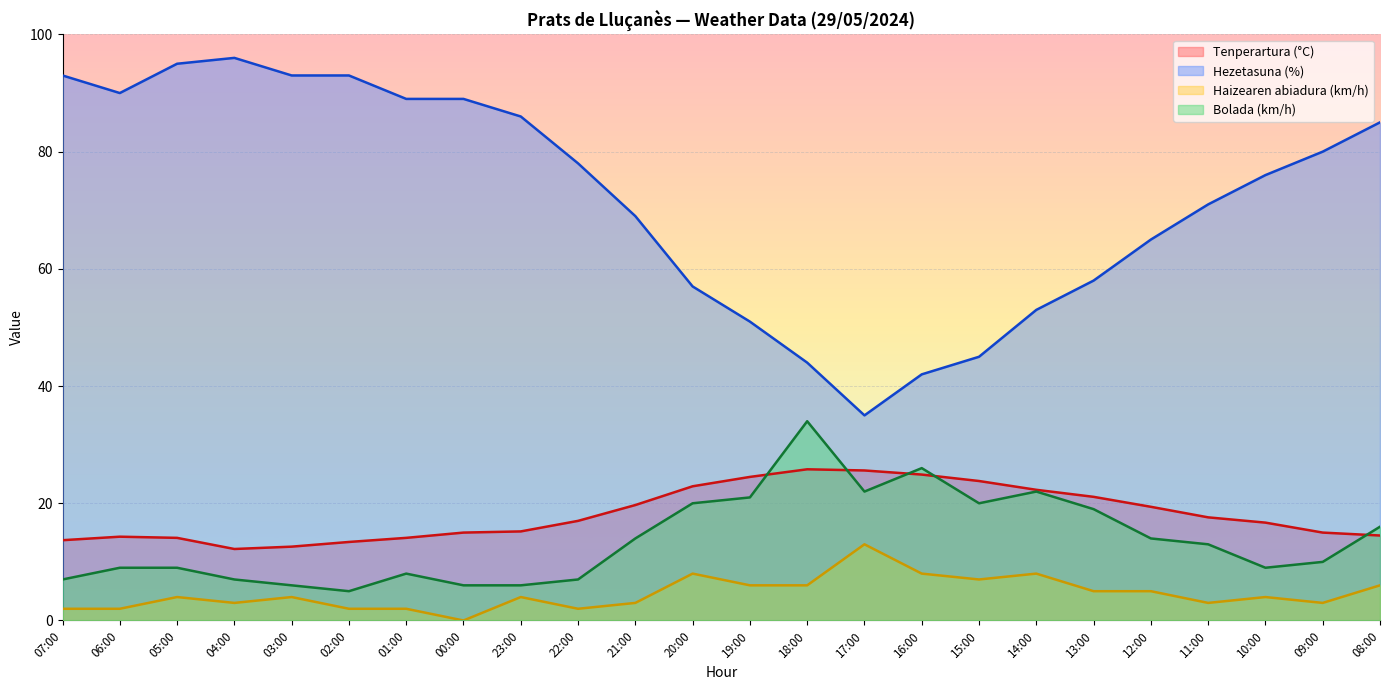

What are all the series names shown in the legend?

Tenperartura (°C), Hezetasuna (%), Haizearen abiadura (km/h), Bolada (km/h)